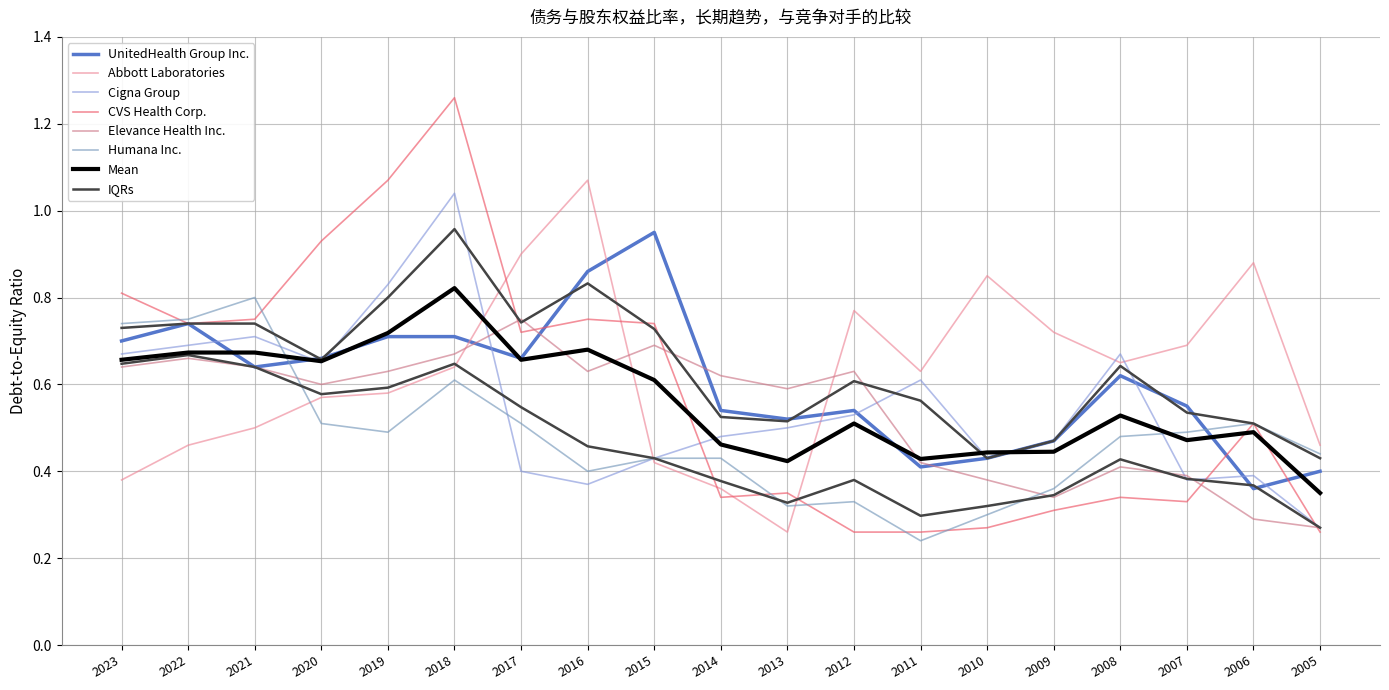

Rank the series by their maximum value, from lowest to highest.

Elevance Health Inc., Humana Inc., UnitedHealth Group Inc., Cigna Group, Abbott Laboratories, CVS Health Corp.